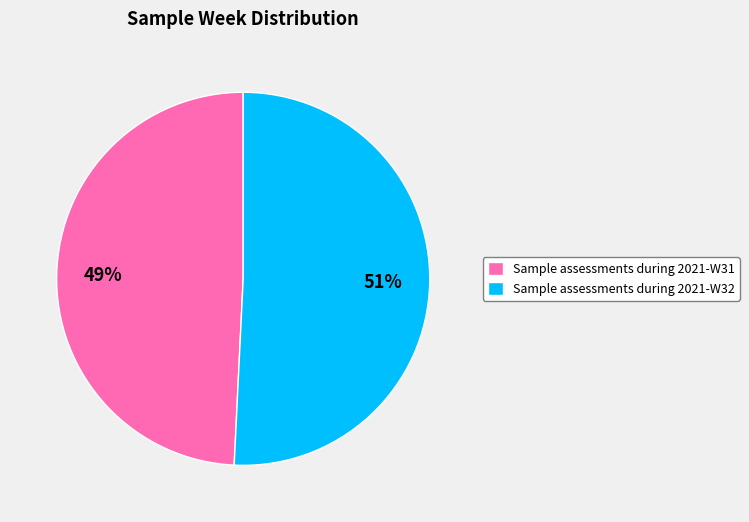

To the nearest percent, what portion does Sample assessments during 2021-W31 represent?

49%